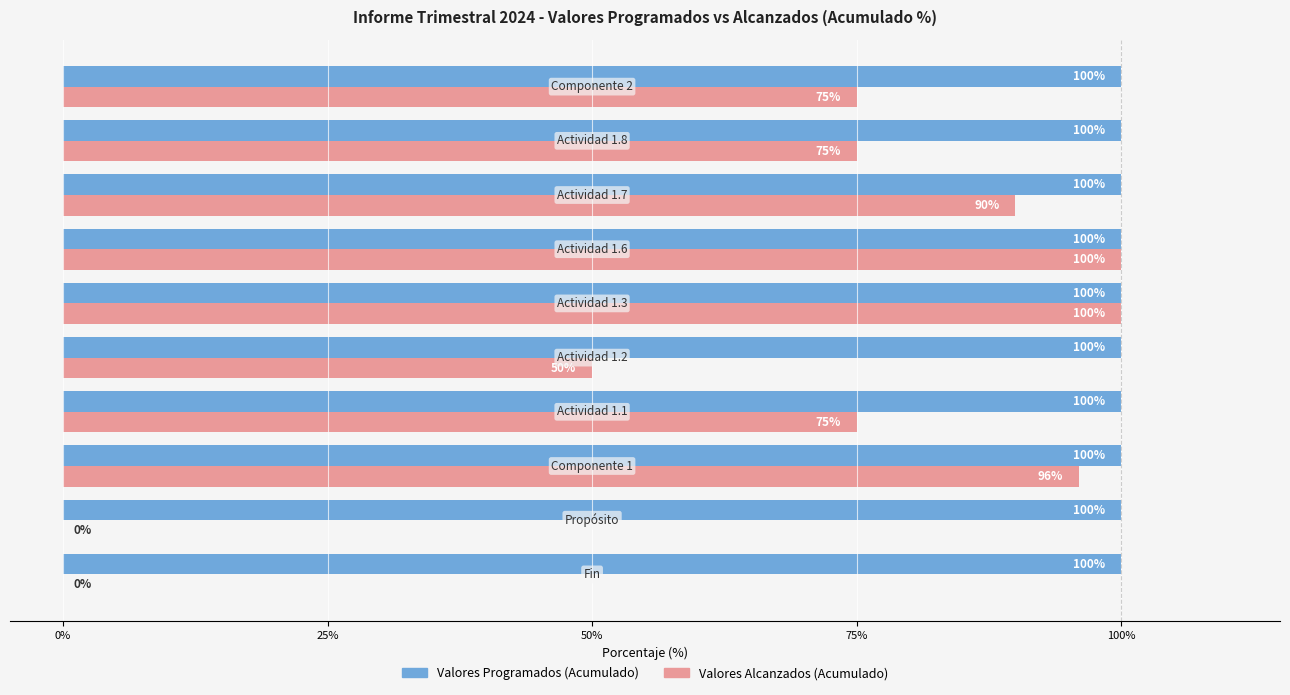

Which series has the largest total across all categories?

Valores Programados (Acumulado)